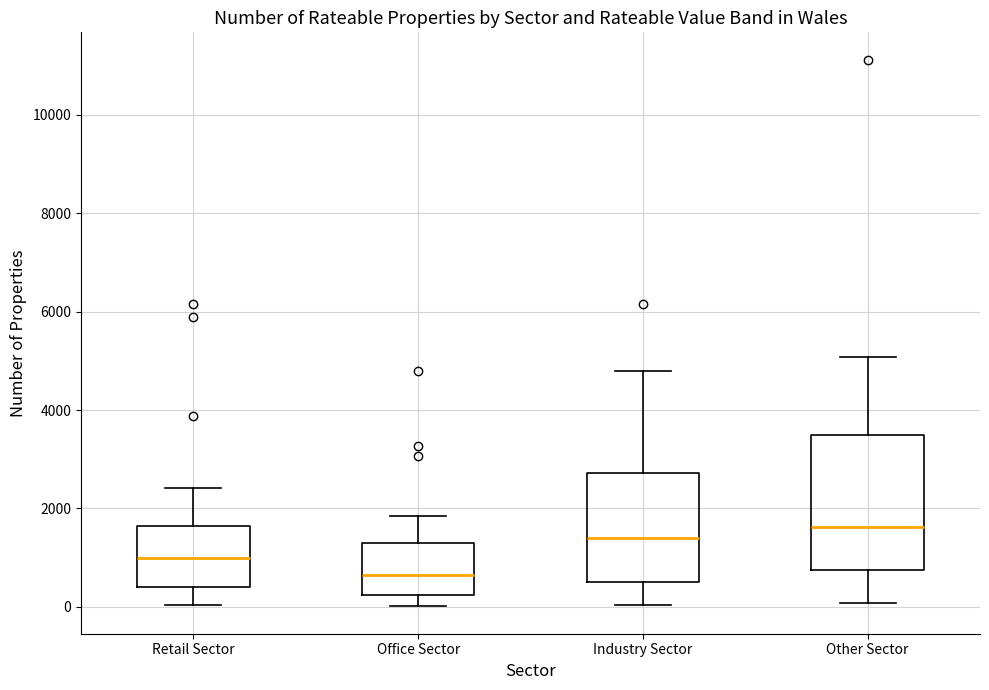

Which box is the tallest, from its lower edge to its upper edge?

Other Sector